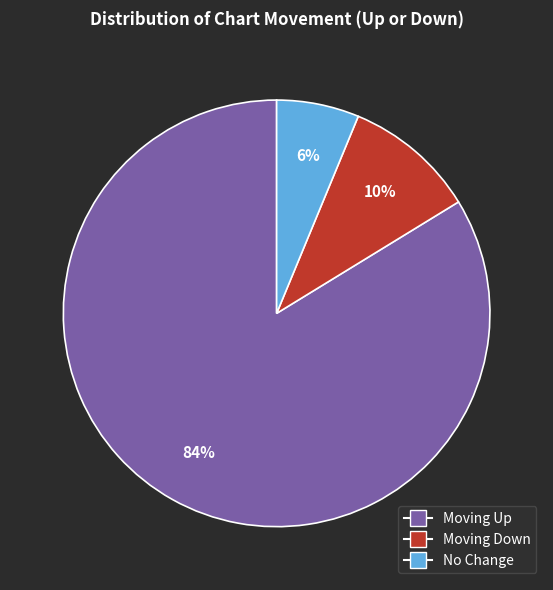

Does any single category account for the majority?

Yes